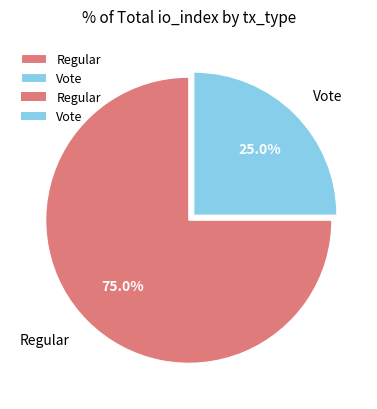

What is the total percentage of Regular and Vote?

100.0%